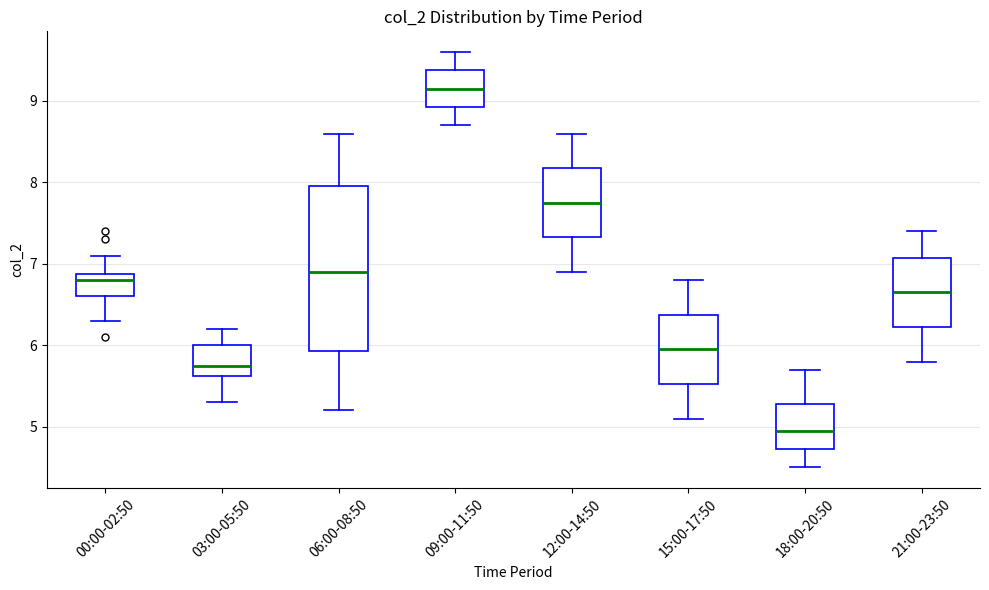

Which box has the highest median line?

09:00-11:50